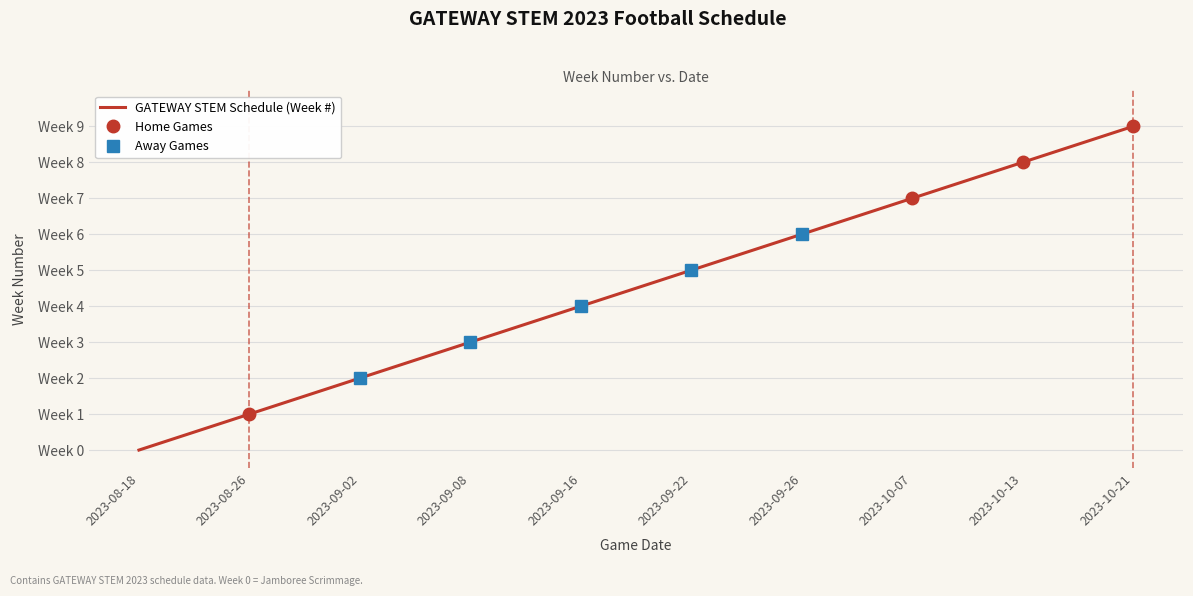

What is the maximum value shown in the chart?

9